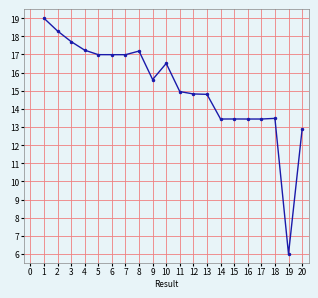

Is it true that the value at 7 is 28.5?

False